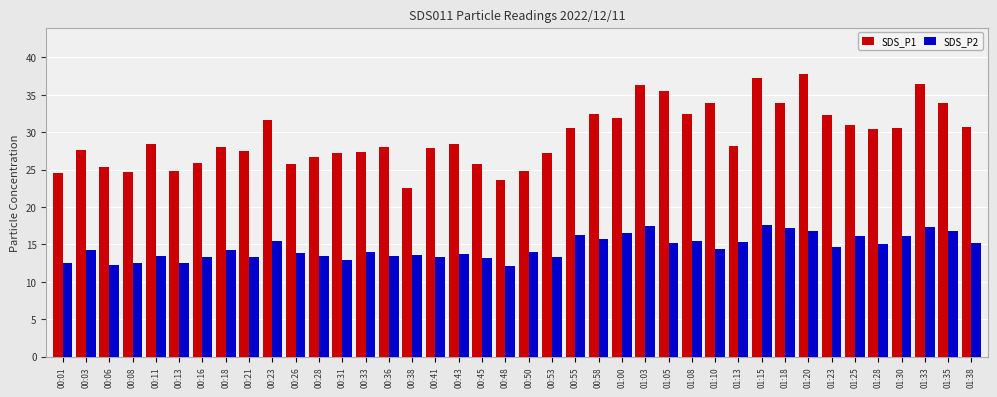

What is the sum of all SDS_P1 values?

1179.3